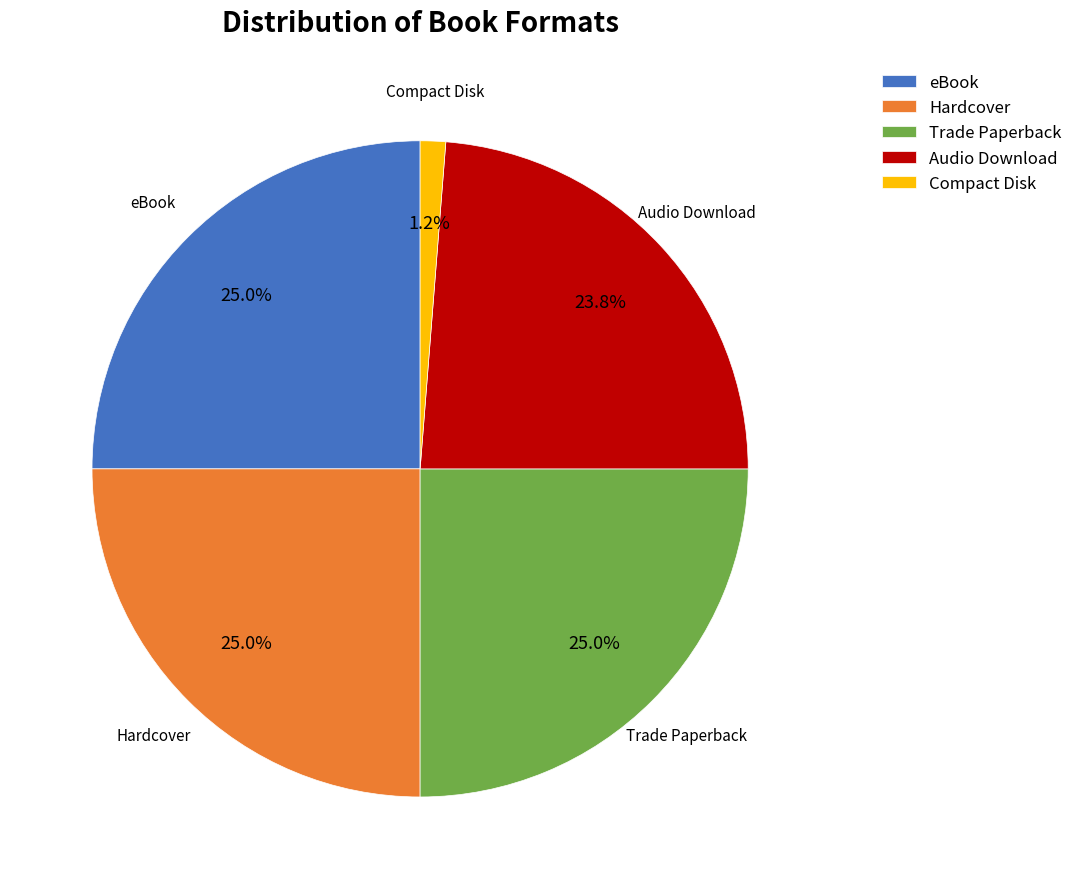

How many slices are in this pie chart?

5